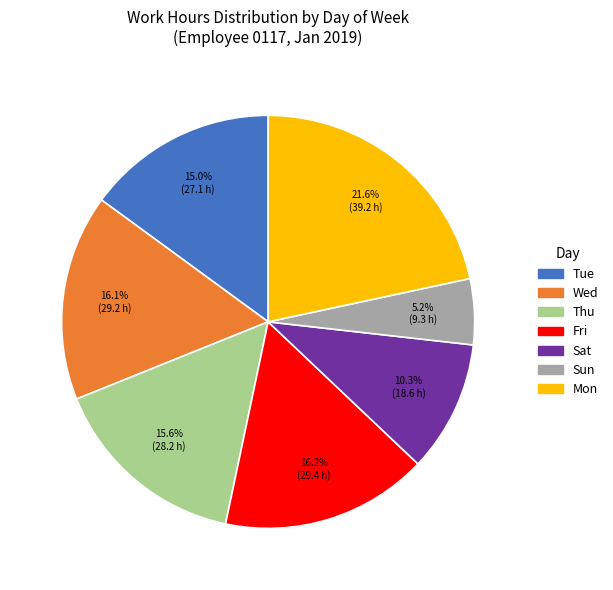

Count the number of slices in the pie.

7